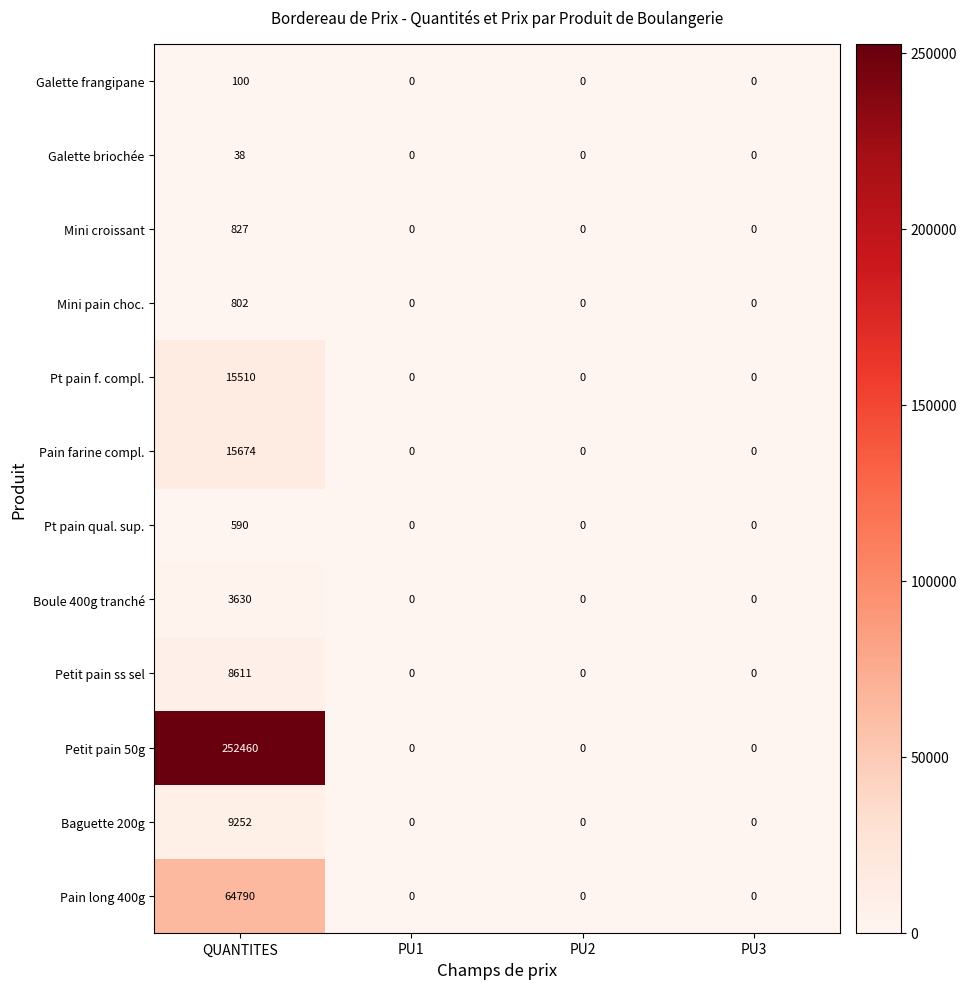

At which category does the chart reach its peak across all series?

QUANTITES